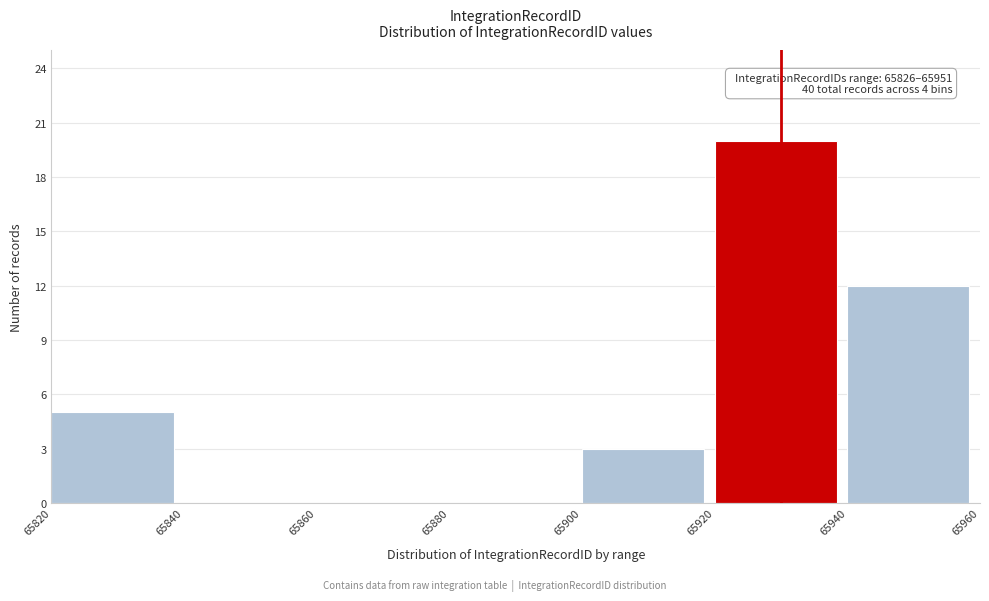

Over which range of the x-axis is the bar tallest?

65920 to 65940